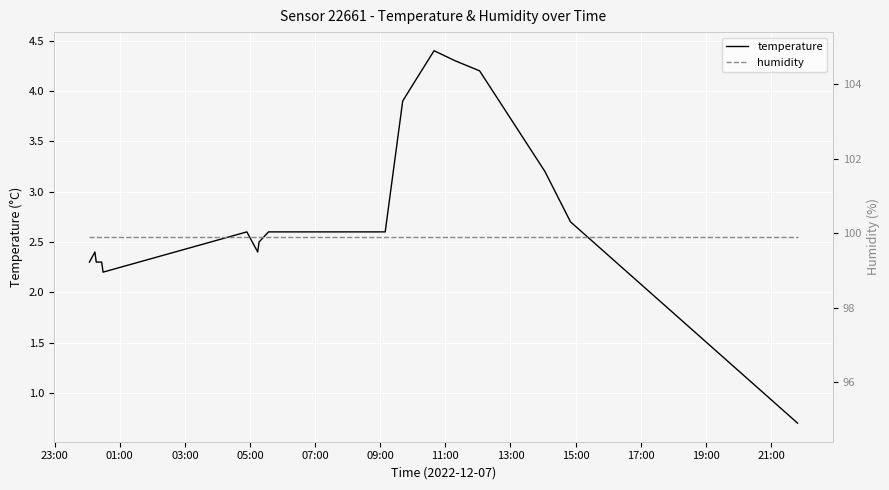

What is the minimum value for temperature?

0.7